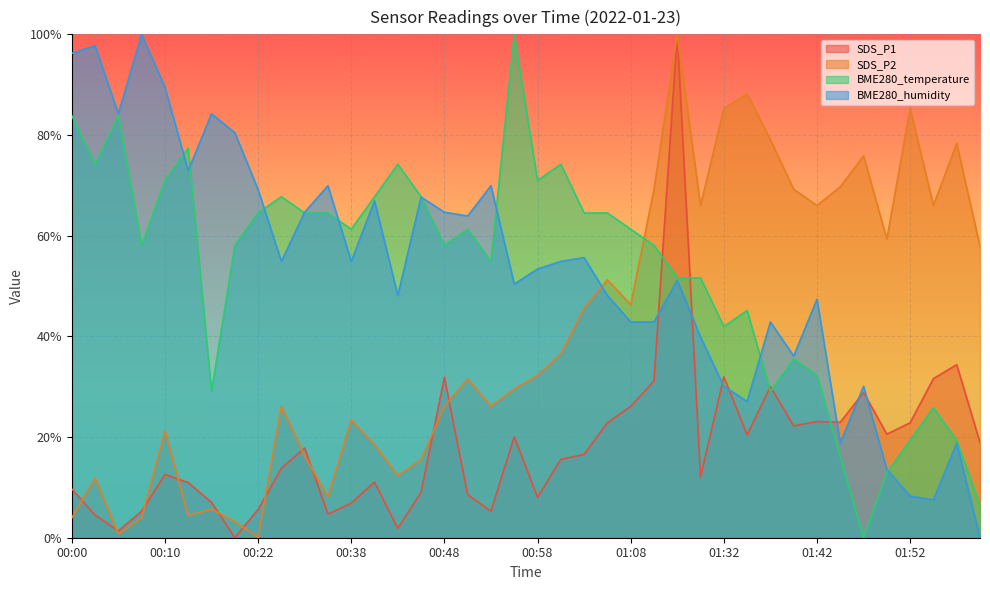

Is it true that BME280_humidity equals 0.2 at 01:05?

False